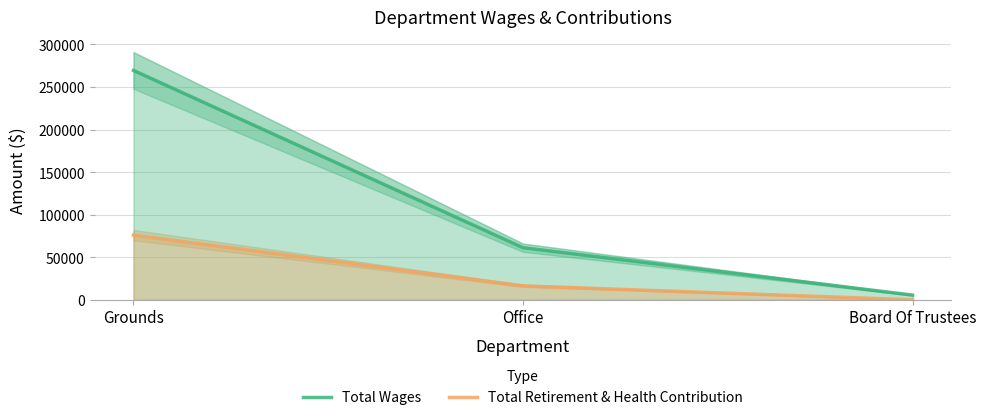

Which category has the lowest value in the Total Retirement & Health Contribution series?

Board Of Trustees